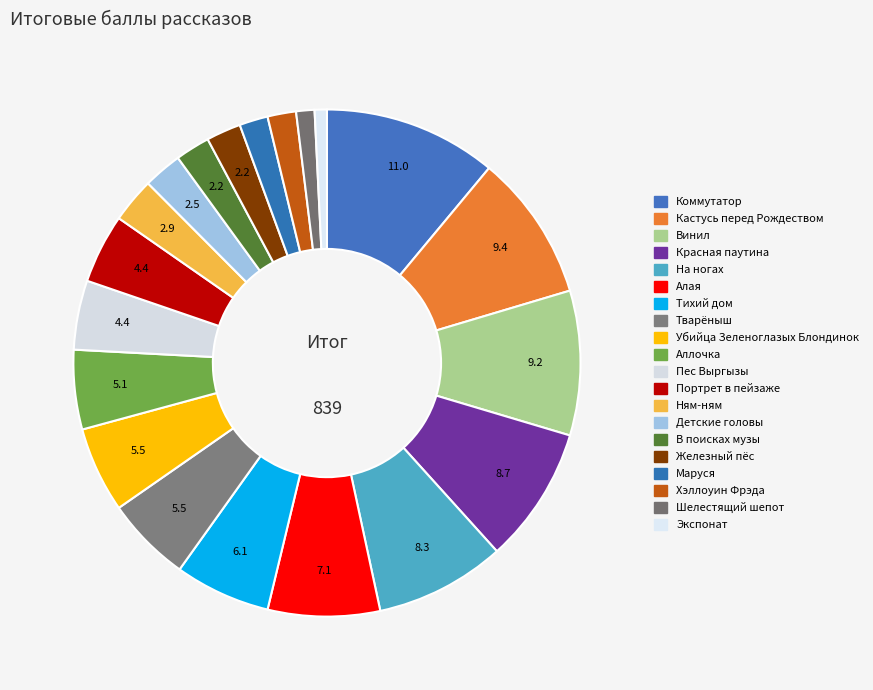

True or false: Коммутатор accounts for 1% of the total.

False